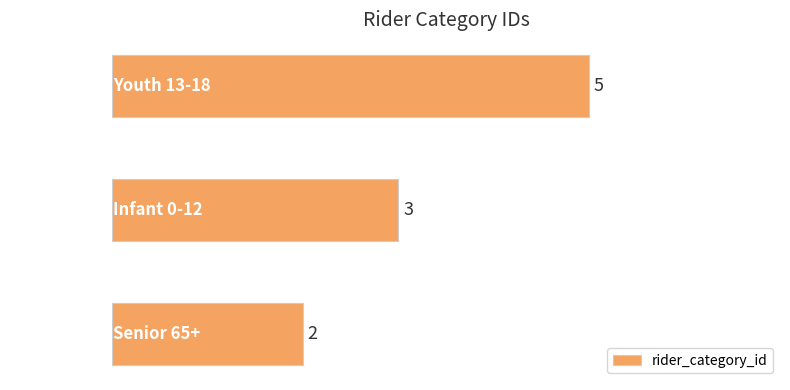

What is the minimum value shown in the chart?

2